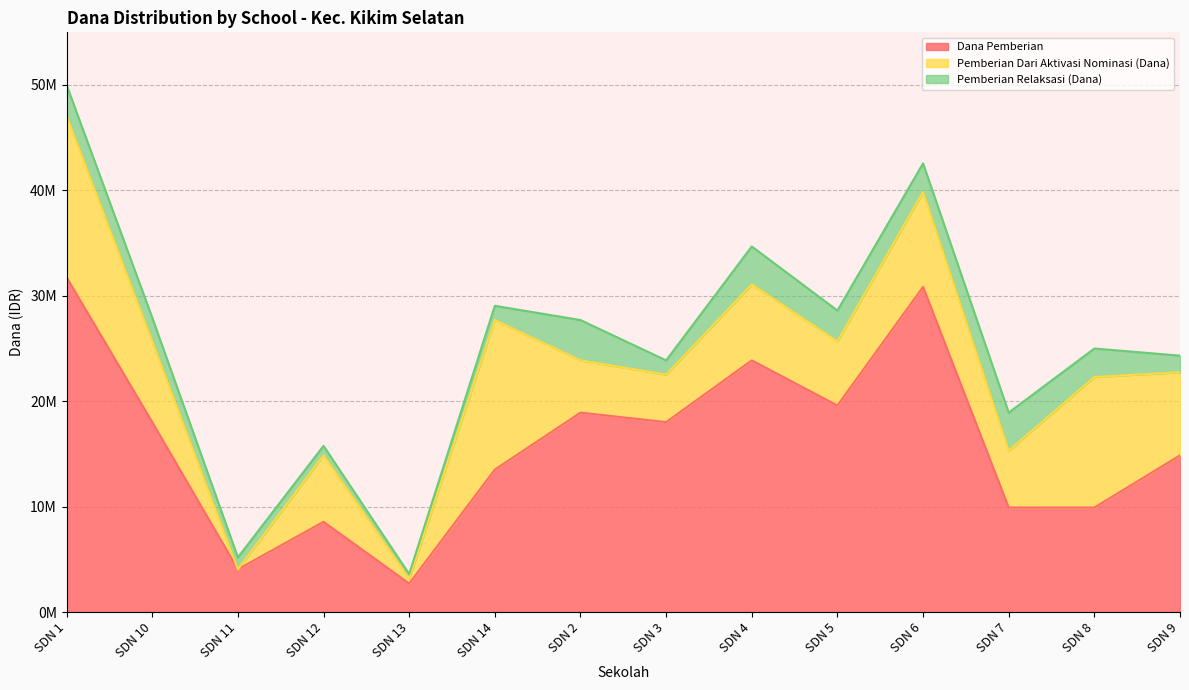

True or false: Dana Pemberian and Pemberian Relaksasi (Dana) intersect in this chart.

False